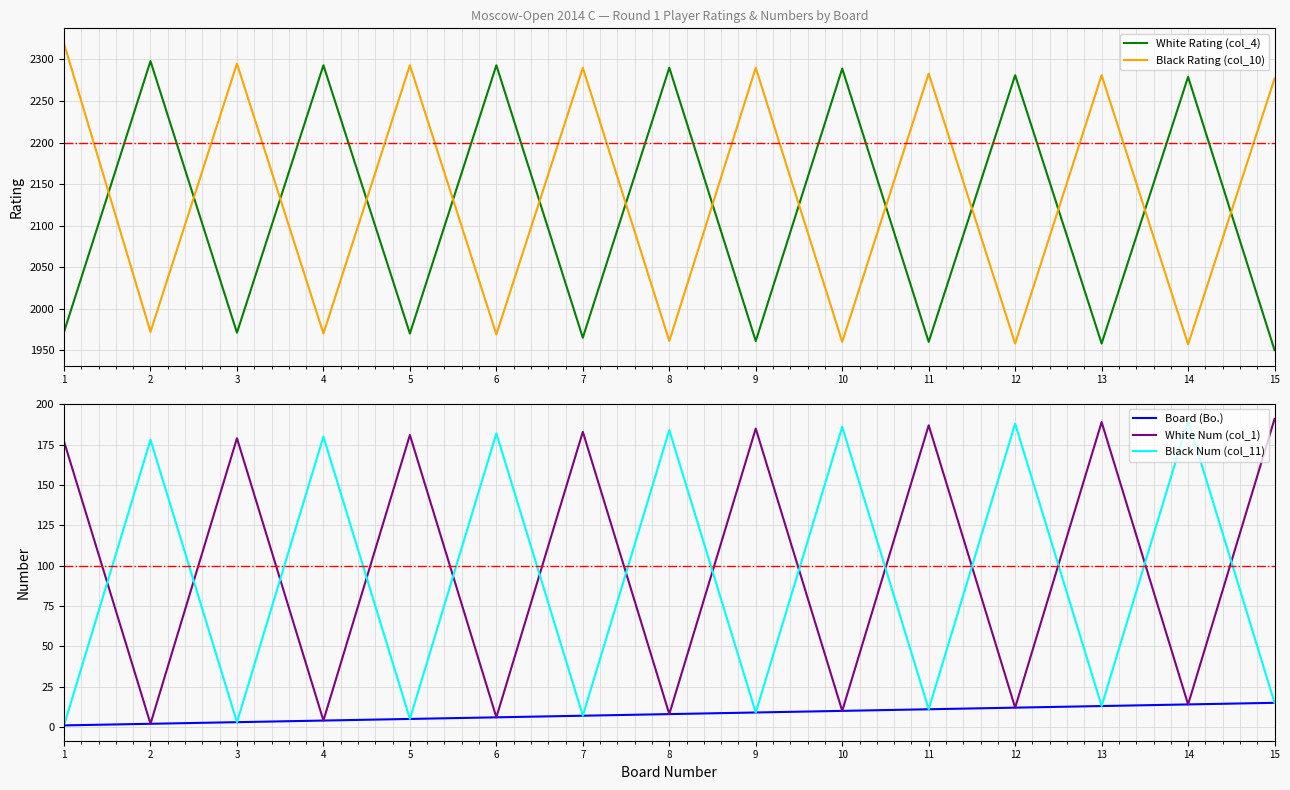

True or false: Black Num (col_11) and Black Rating (col_10) intersect in this chart.

False